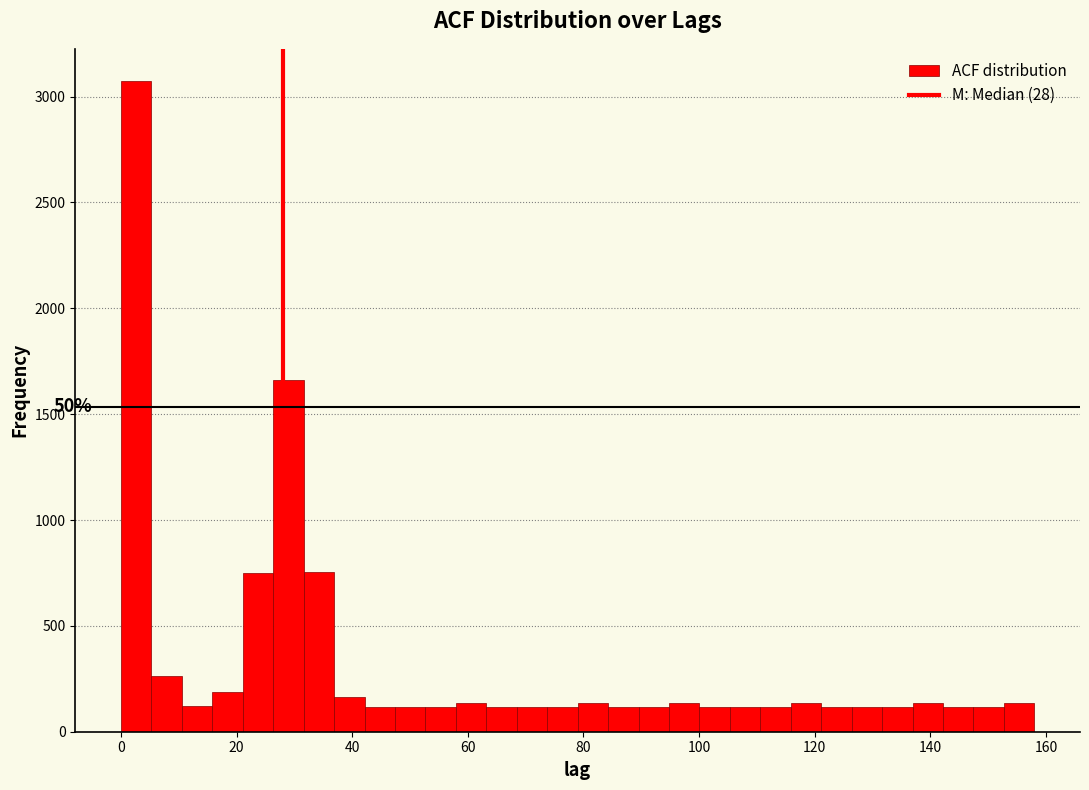

Around what value on the x-axis is the tallest bar? Give the approximate position of its centre, as read against the axis.

2